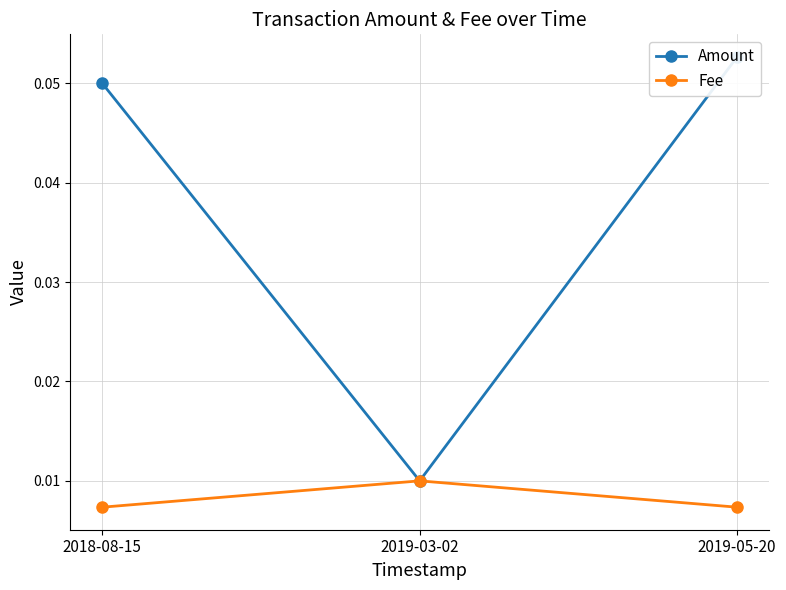

What is the sum of the Amount values at 2019-05-20 and 2018-08-15?

0.1